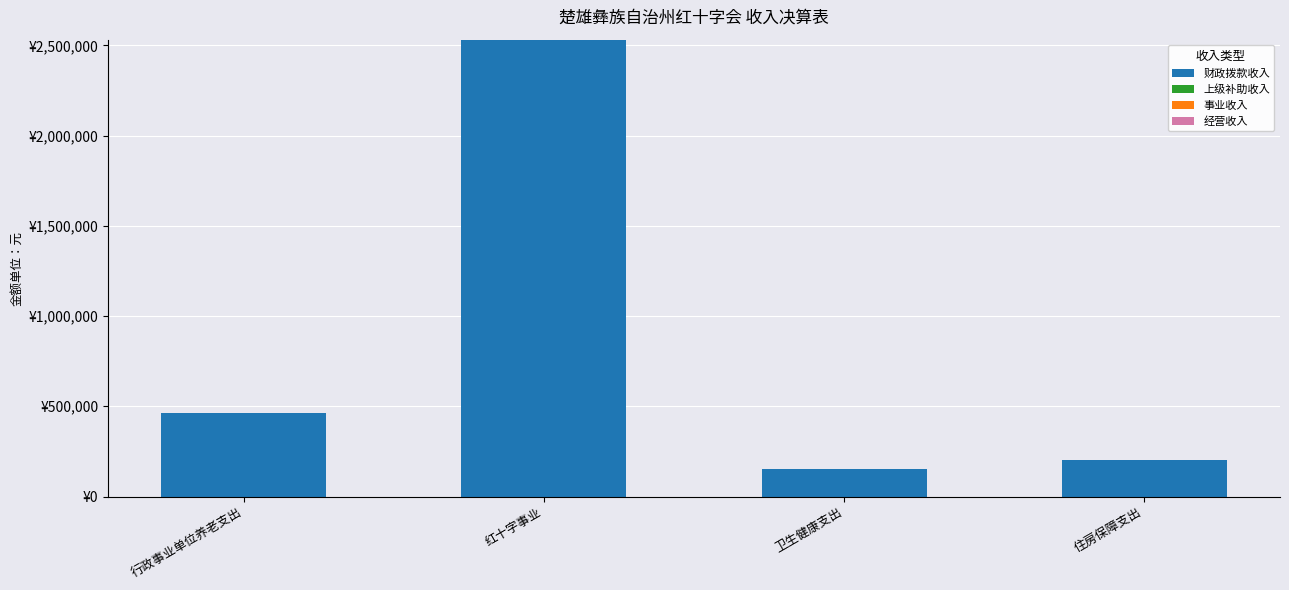

Does the chart contain any negative values?

No